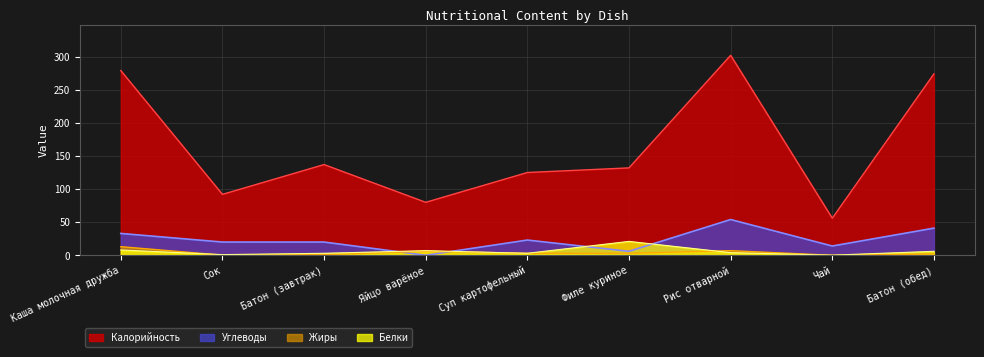

Which series has the largest total across all categories?

Калорийность